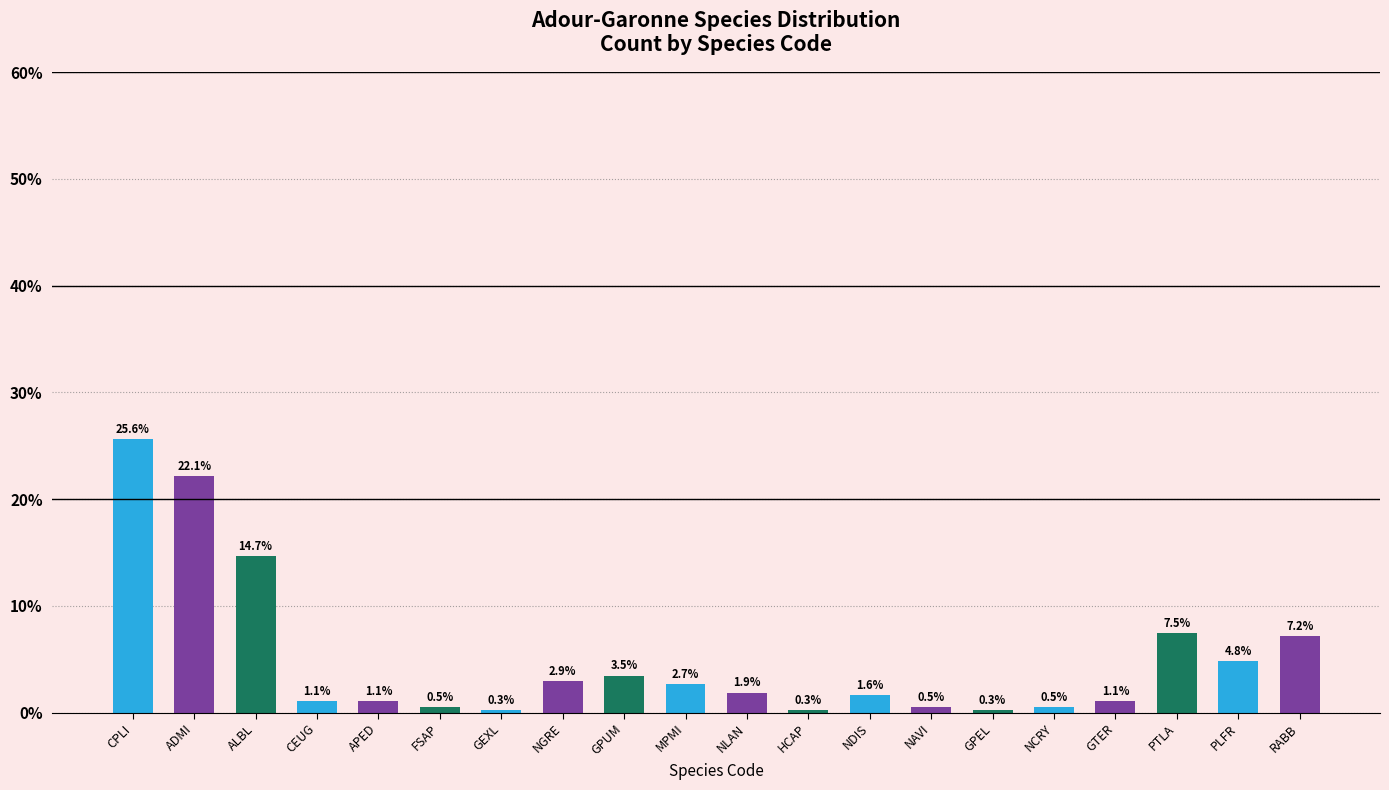

Between ADMI and GPUM, which is larger?

ADMI